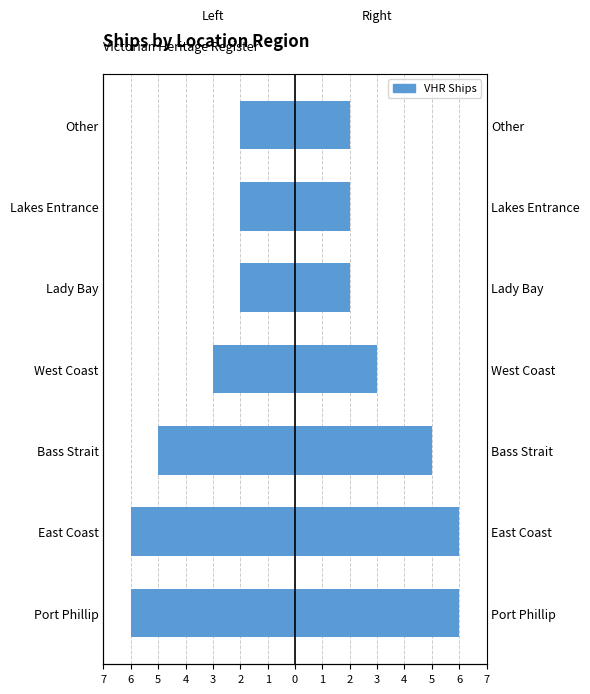

List the series in order of their overall mean, highest first.

VHR Ships (right), VHR Ships (left)